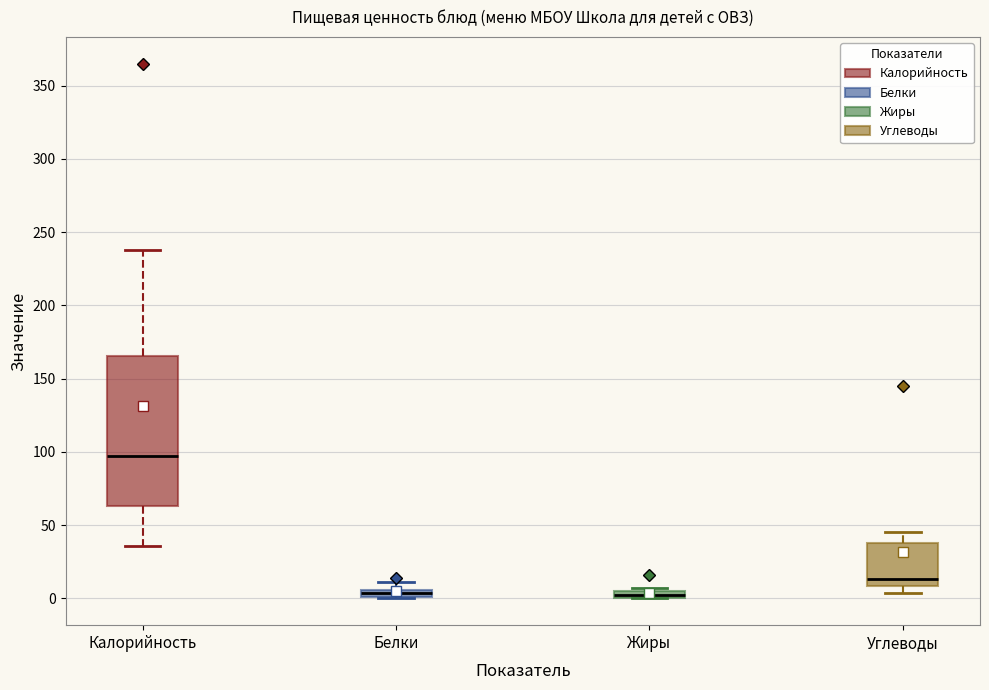

Where is the upper edge of the box for Белки on the y-axis? The values are not printed on the chart, so give them approximately, as read against the axis.

5